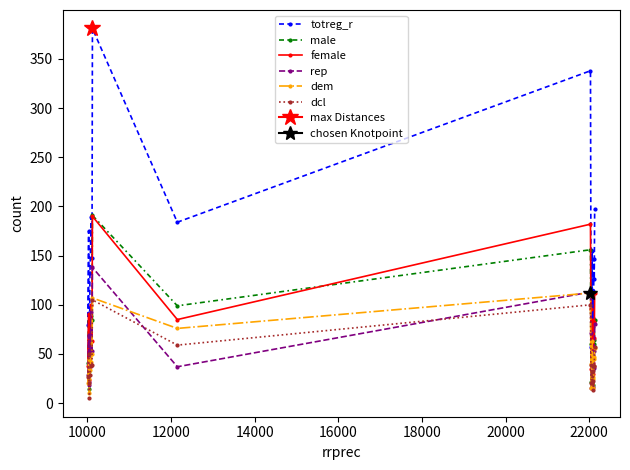

In rep, how many points are lower than both neighbors (excluding endpoints)?

7